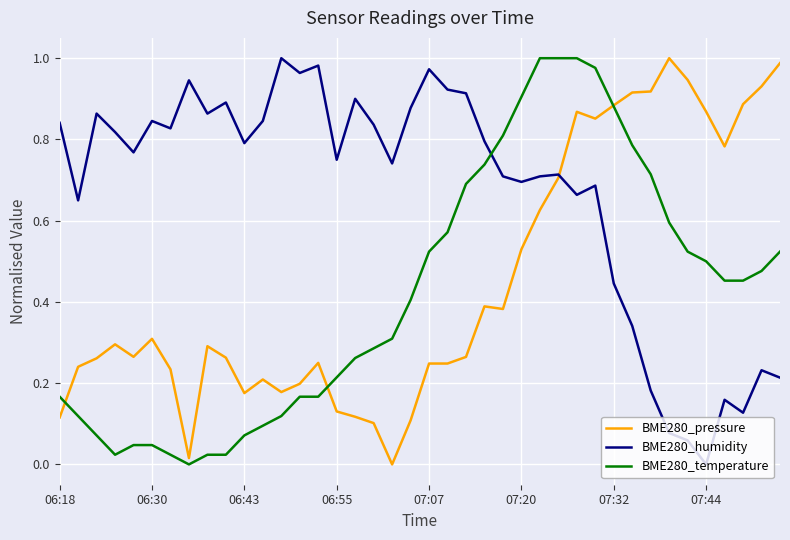

At 07:07, list the series in order from largest to smallest.

BME280_humidity, BME280_temperature, BME280_pressure